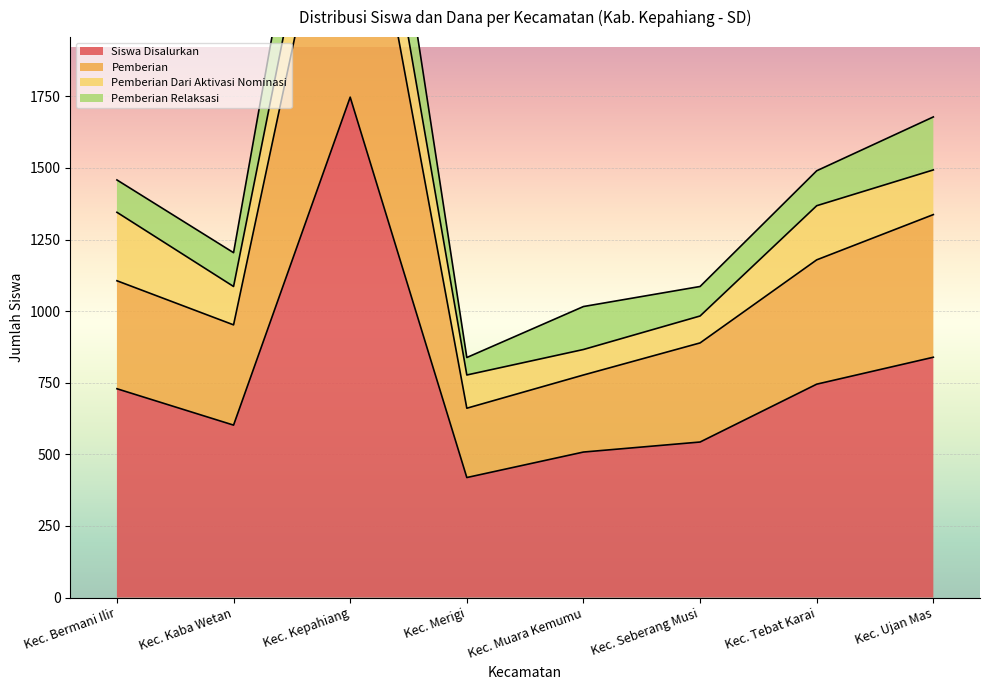

Which category has the lowest value in the Pemberian series?

Kec. Merigi